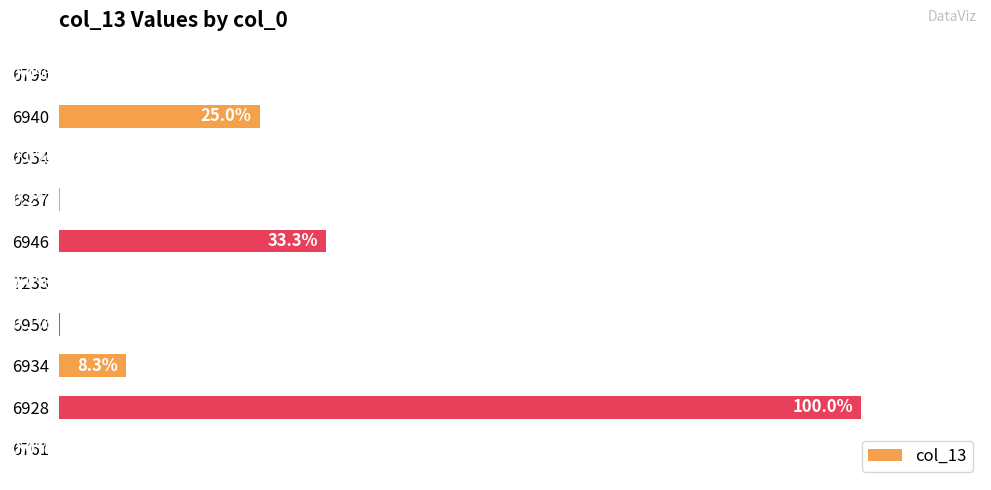

Does the chart contain any negative values?

No